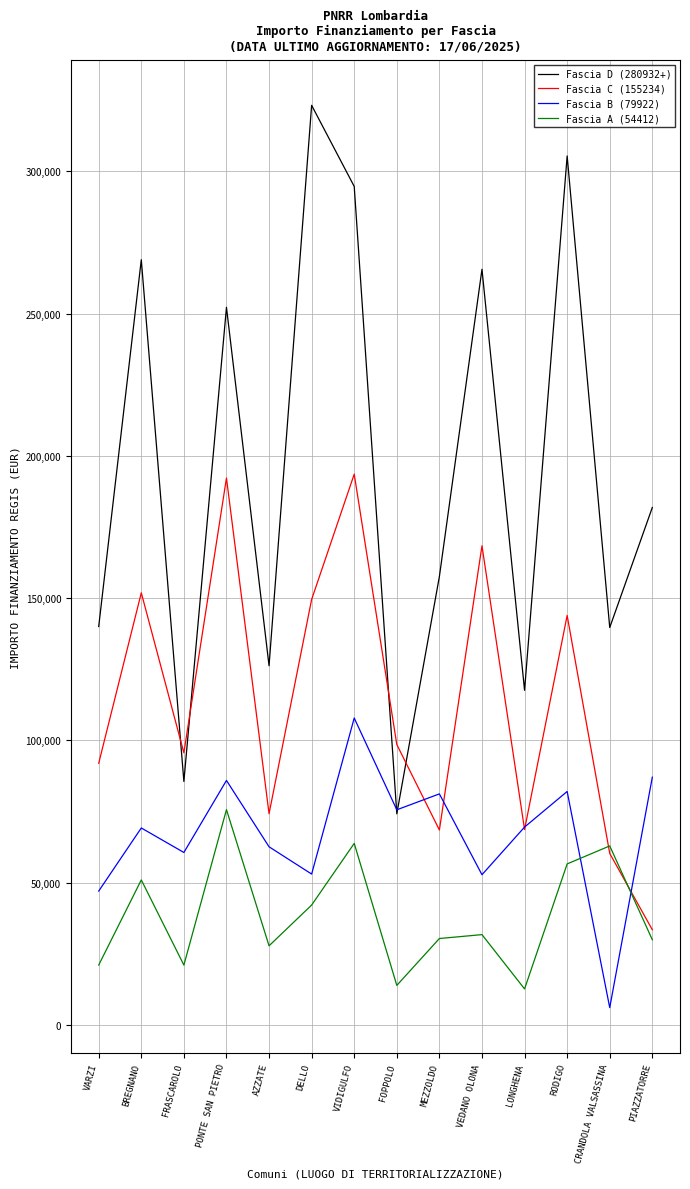

True or false: Fascia D (280932+) and Fascia A (54412) intersect in this chart.

False